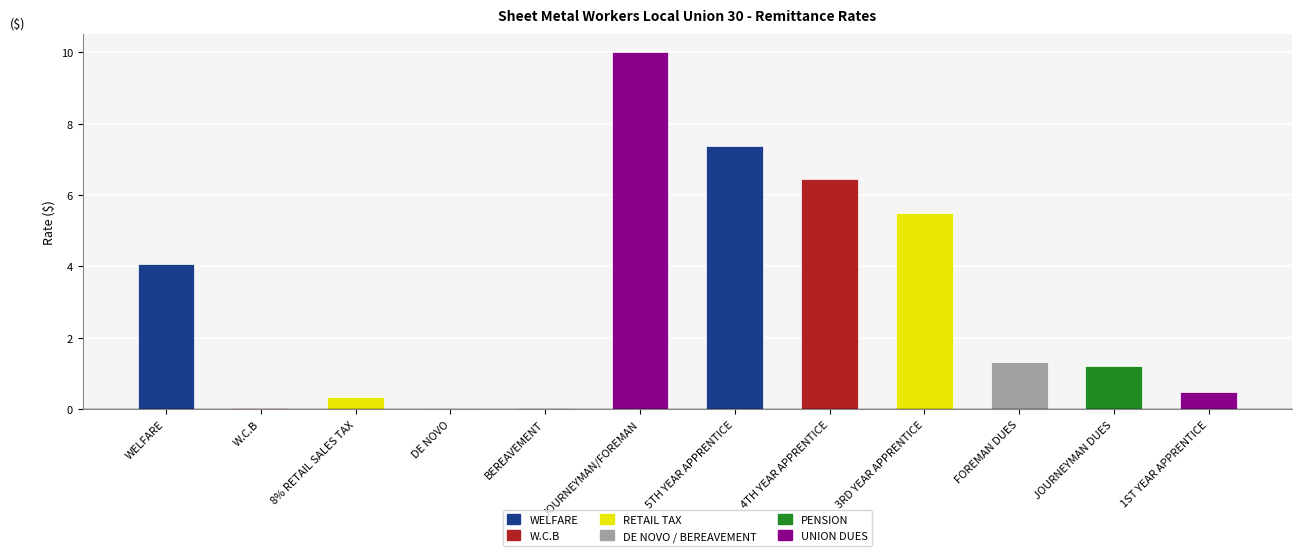

True or false: the data shows 0.0 at BEREAVEMENT.

True